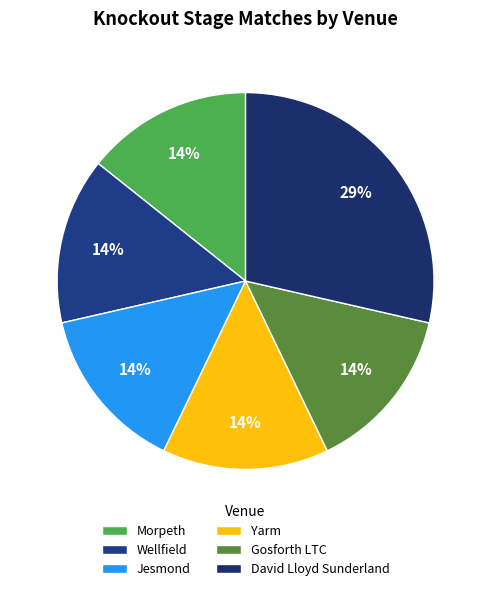

What is the largest slice in the pie chart?

David Lloyd Sunderland